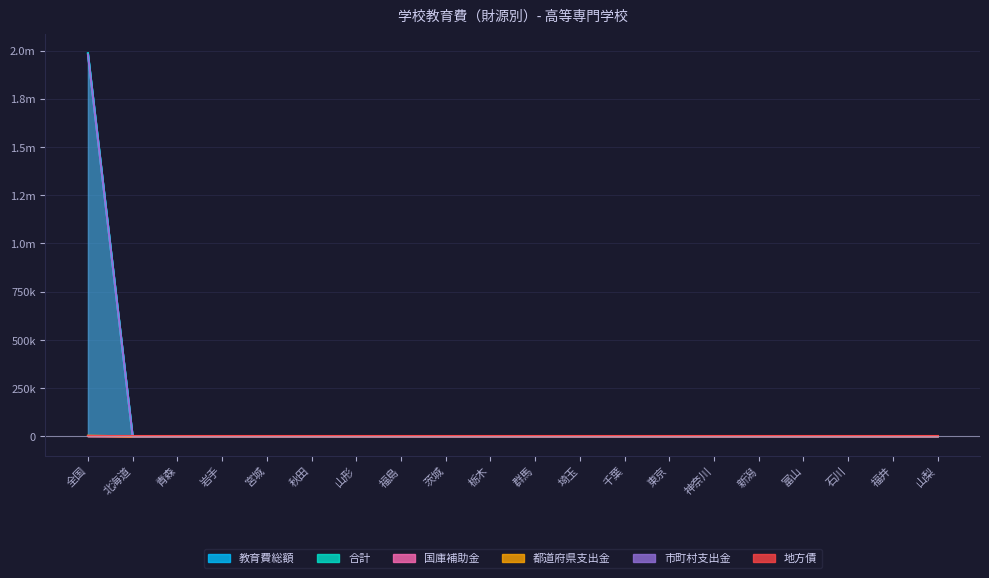

True or false: 合計 has more than 0 interior local peaks.

False